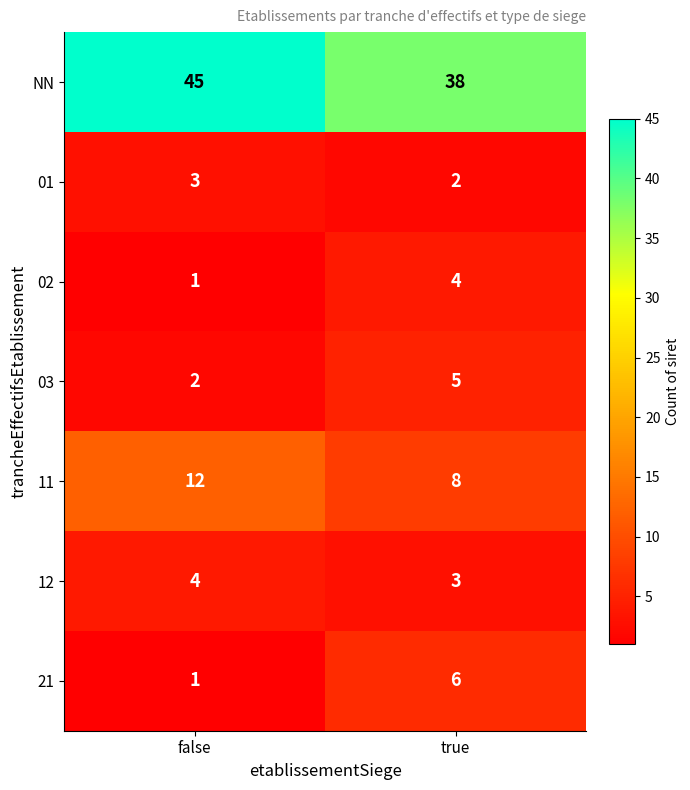

The value of 12 at true is 5. True or false?

False